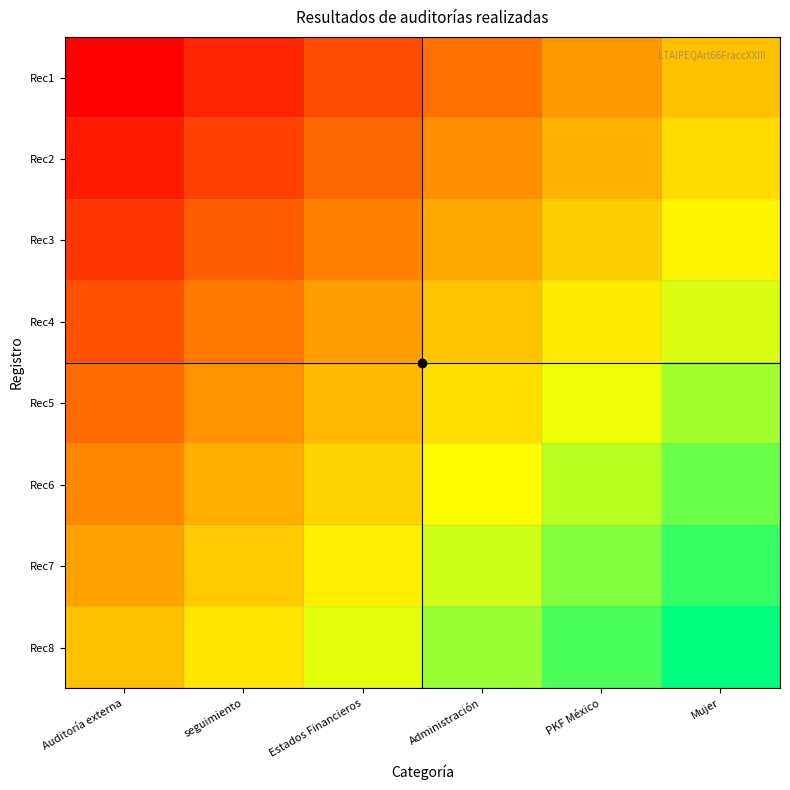

How many distinct data groups are displayed?

8